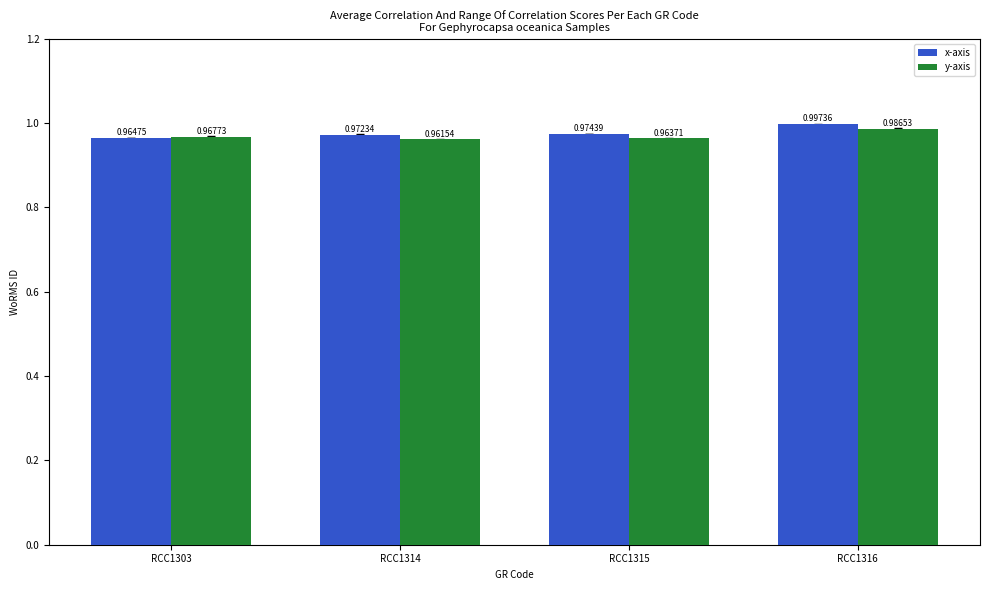

Is the value of x-axis at RCC1303 greater than the value of y-axis at RCC1316?

No